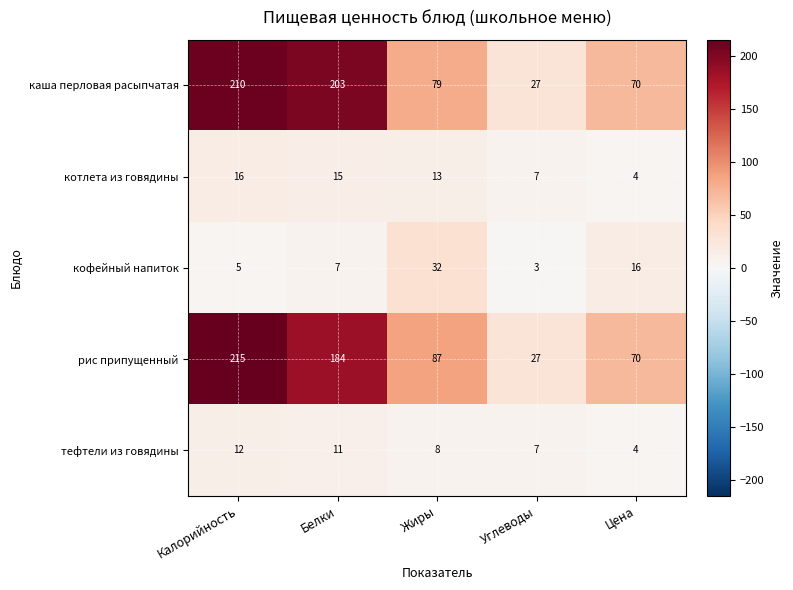

The value of кофейный напиток at Цена is 22. True or false?

False